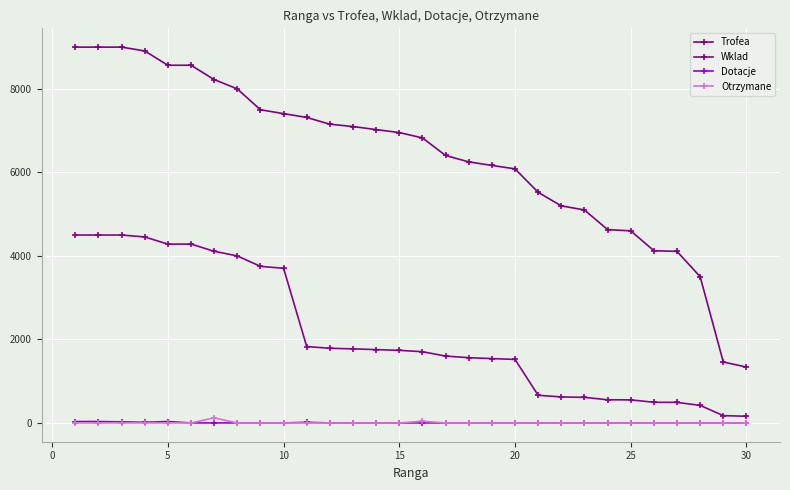

Does the chart have visible grid lines?

Yes